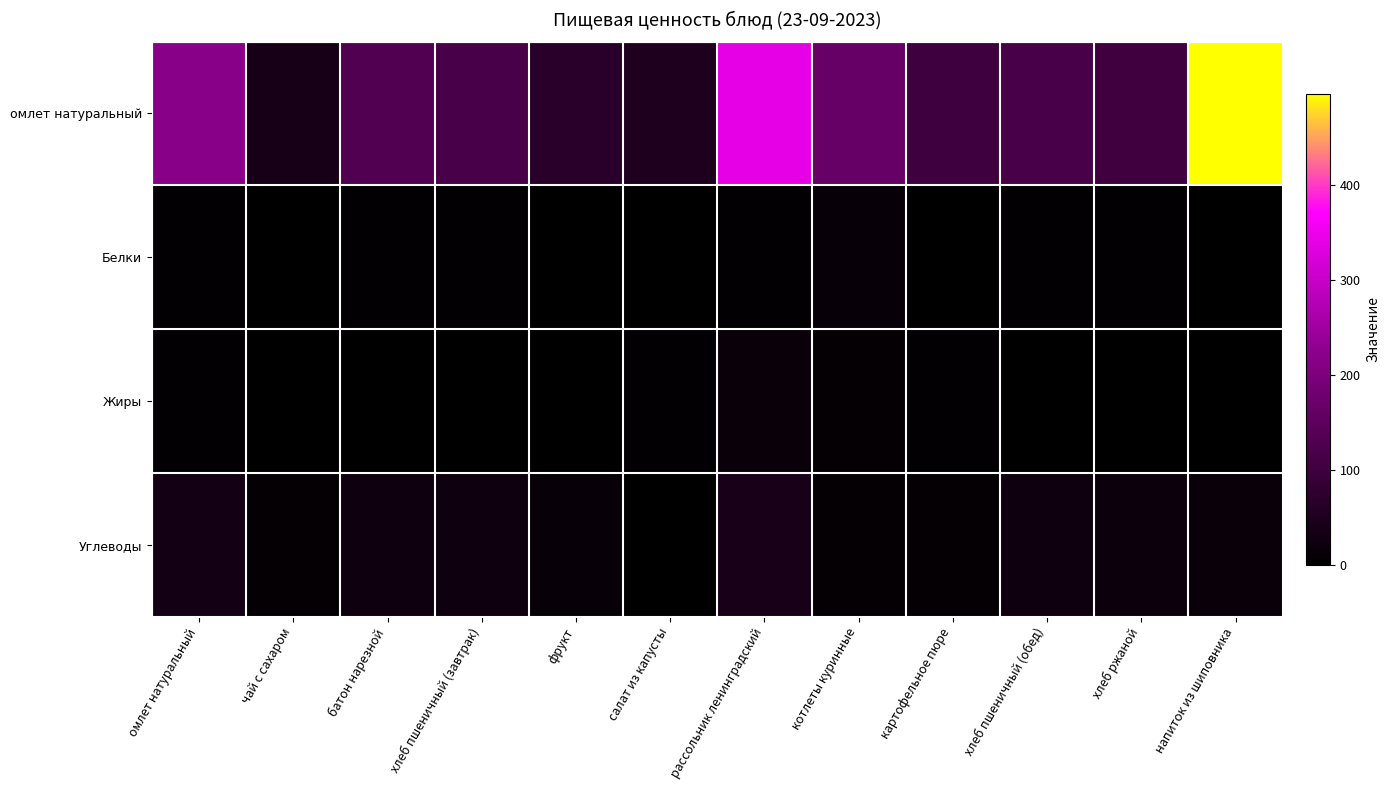

At how many categories does at least one series exceed 411?

1